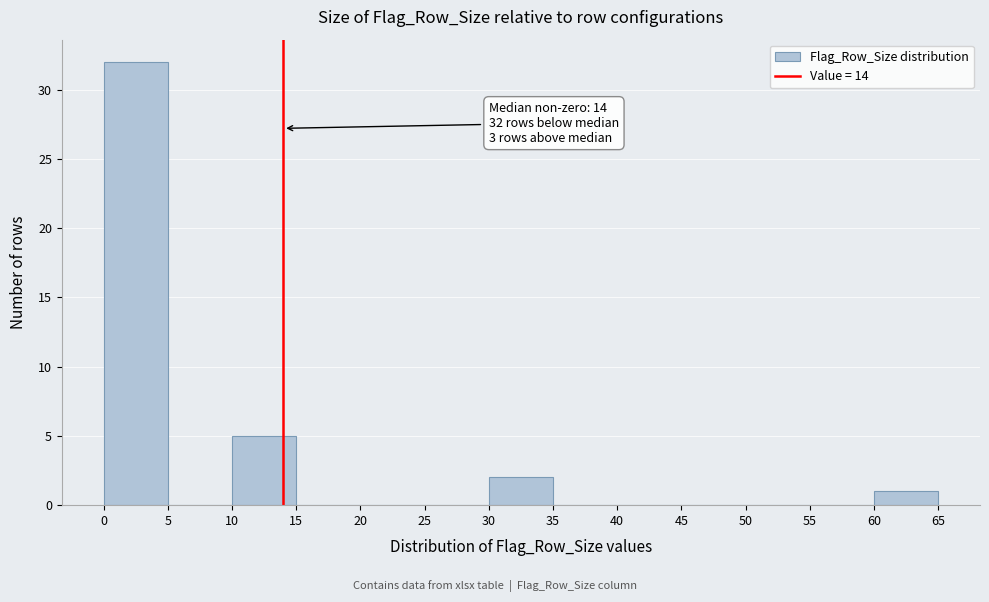

Over which range of the x-axis is the bar tallest?

0 to 5